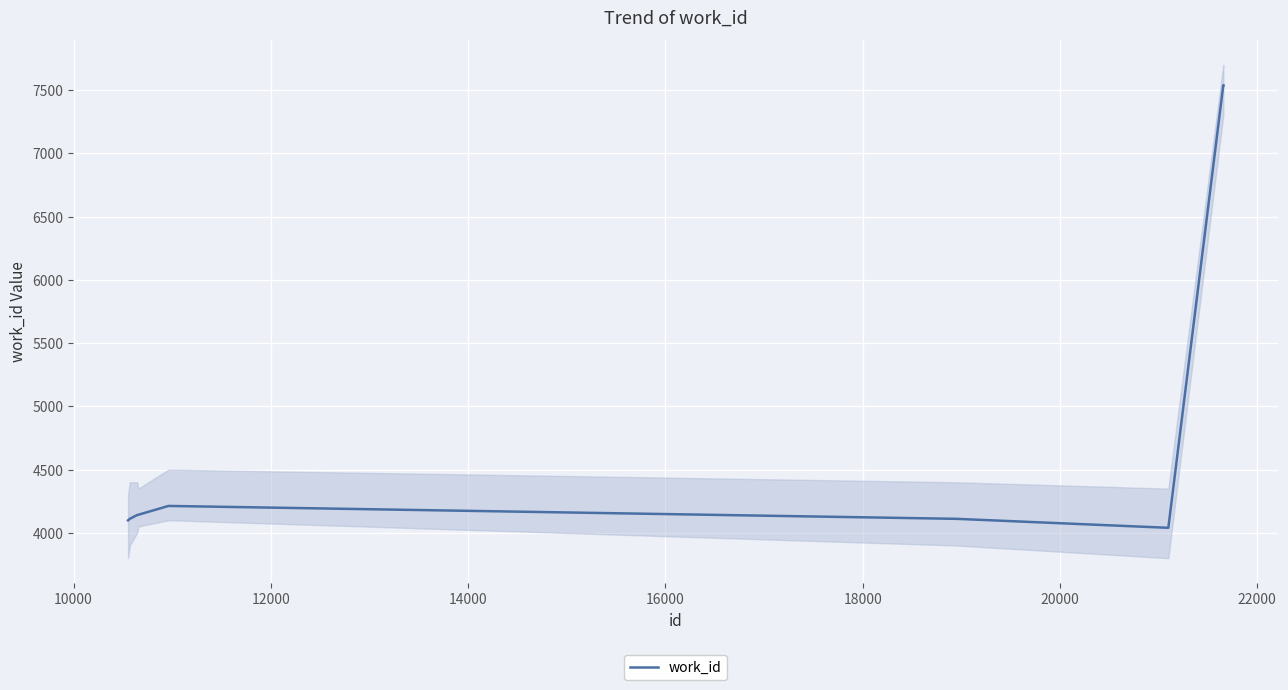

What is the minimum value for work_id?

4040